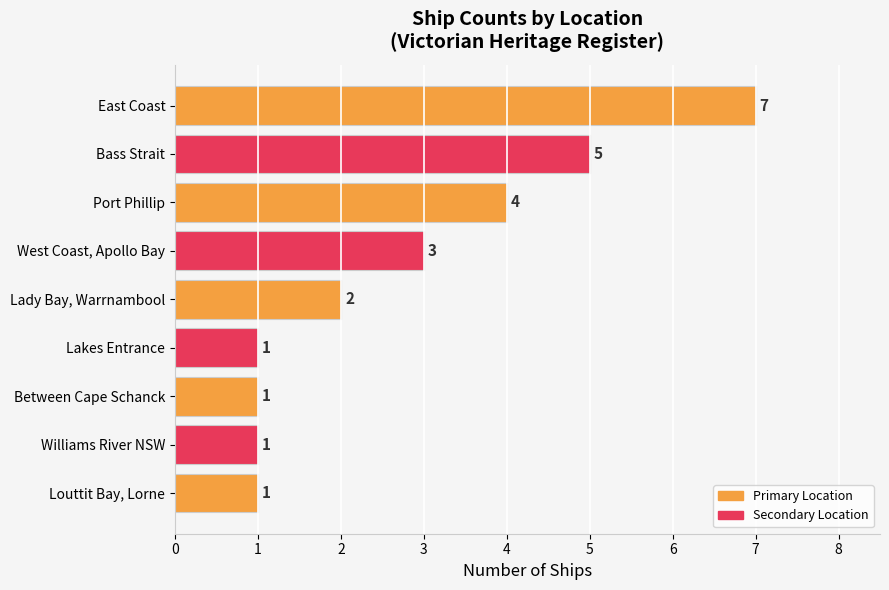

Reading top to bottom, transcribe all the data shown in this chart.

East Coast=7	Bass Strait=5	Port Phillip=4	West Coast, Apollo Bay=3	Lady Bay, Warrnambool=2	Lakes Entrance=1	Between Cape Schanck=1	Williams River NSW=1	Louttit Bay, Lorne=1